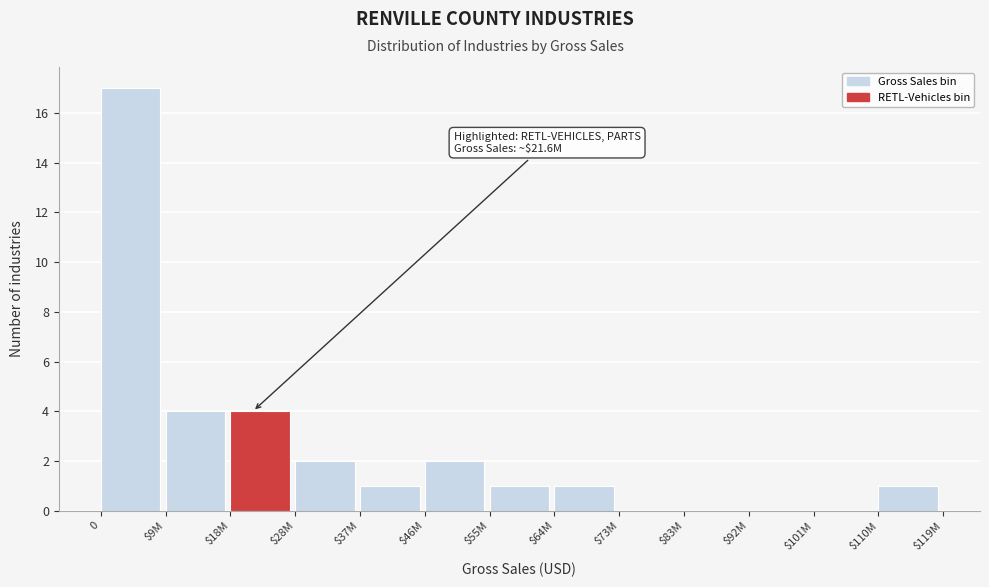

True or false: the data shows 1 at $55M.

True